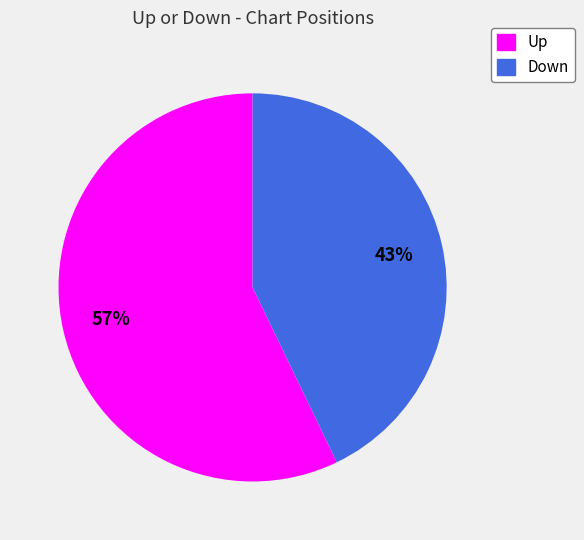

To the nearest percent, what is the average slice percentage?

50%